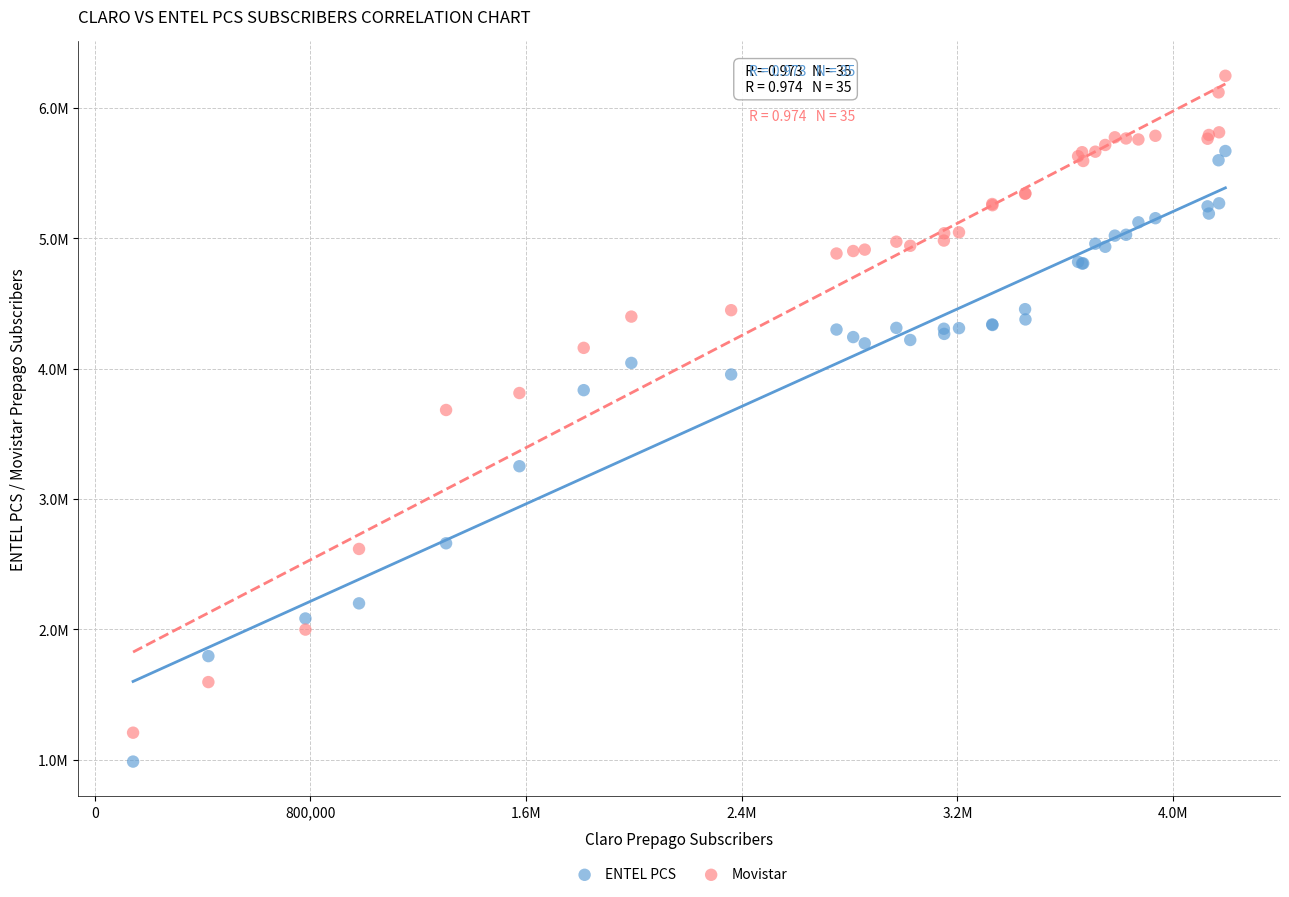

Which series reaches the minimum Y coordinate?

ENTEL PCS